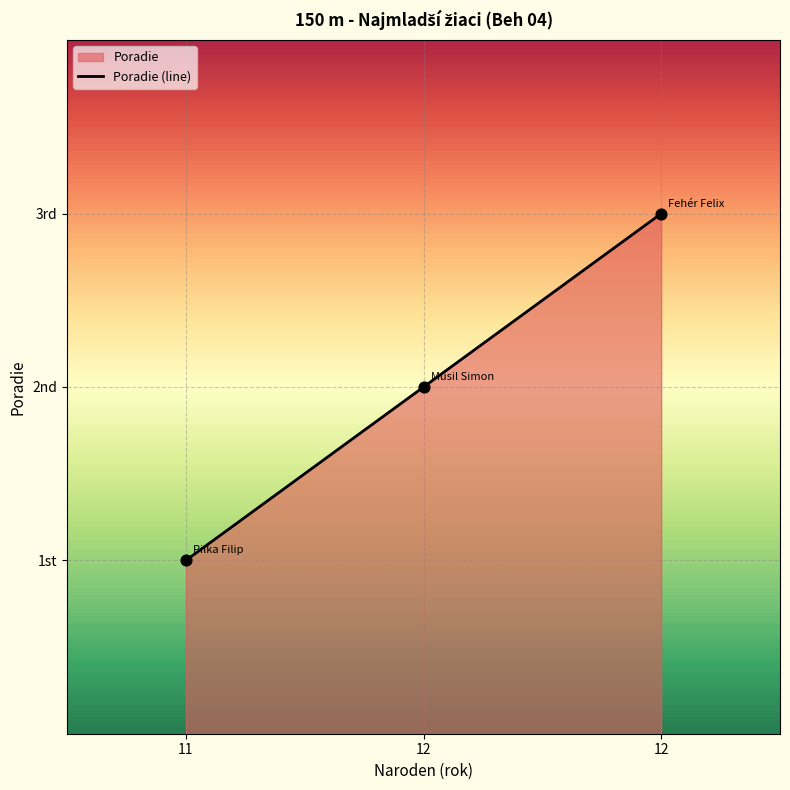

What is the ratio of the value at 11 to the value at 12?

0.3